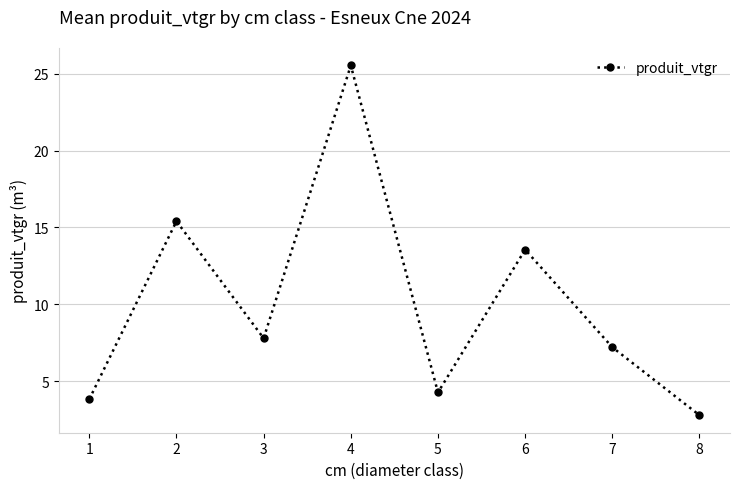

Rank the categories by value from lowest to highest.

8, 1, 5, 7, 3, 6, 2, 4